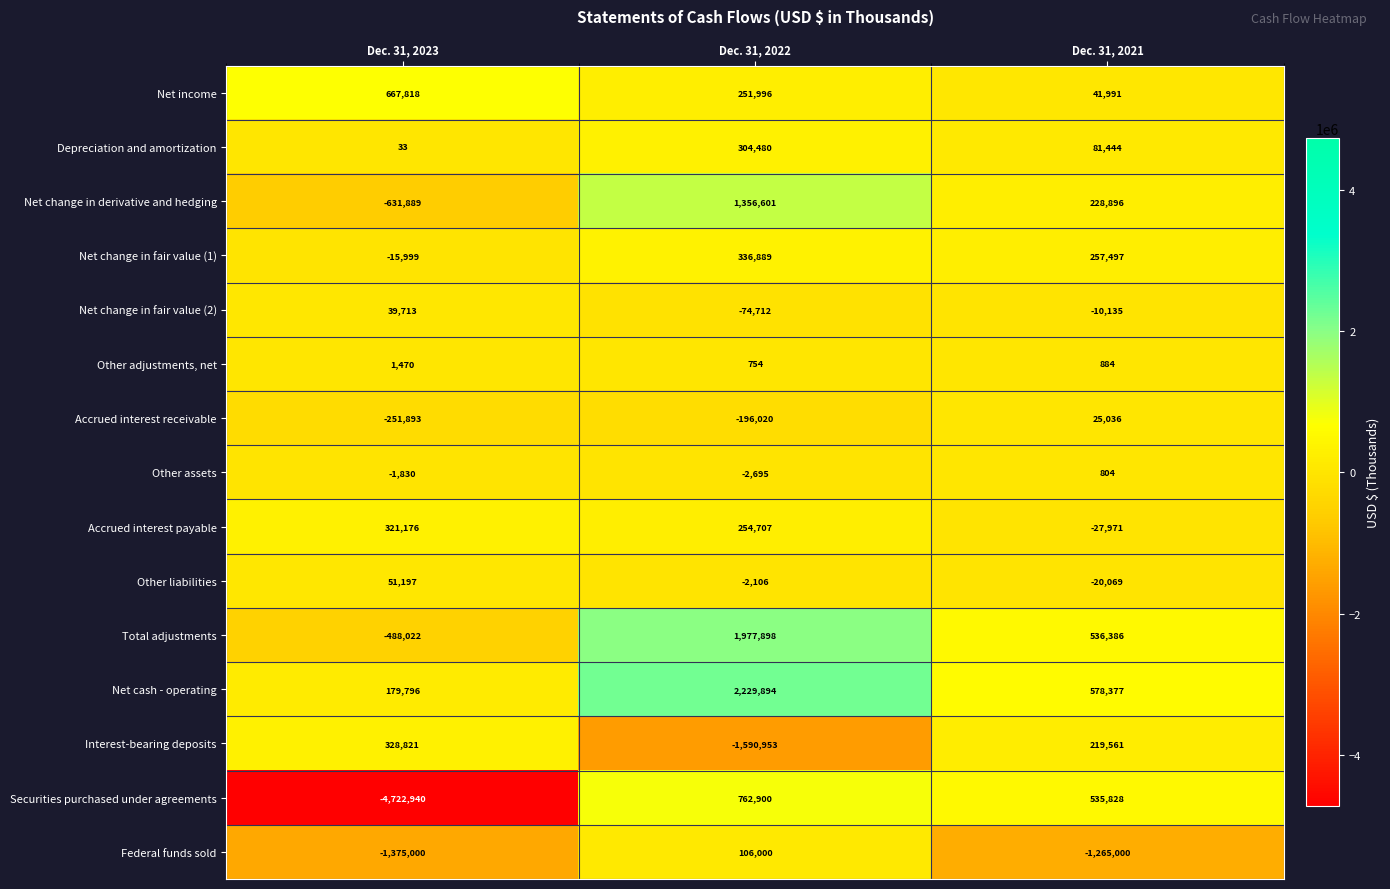

List the series in order of their peak value, highest first.

Net cash - operating, Total adjustments, Net change in derivative and hedging, Securities purchased under agreements, Net income, Net change in fair value (1), Interest-bearing deposits, Accrued interest payable, Depreciation and amortization, Federal funds sold, Other liabilities, Net change in fair value (2), Accrued interest receivable, Other adjustments, net, Other assets